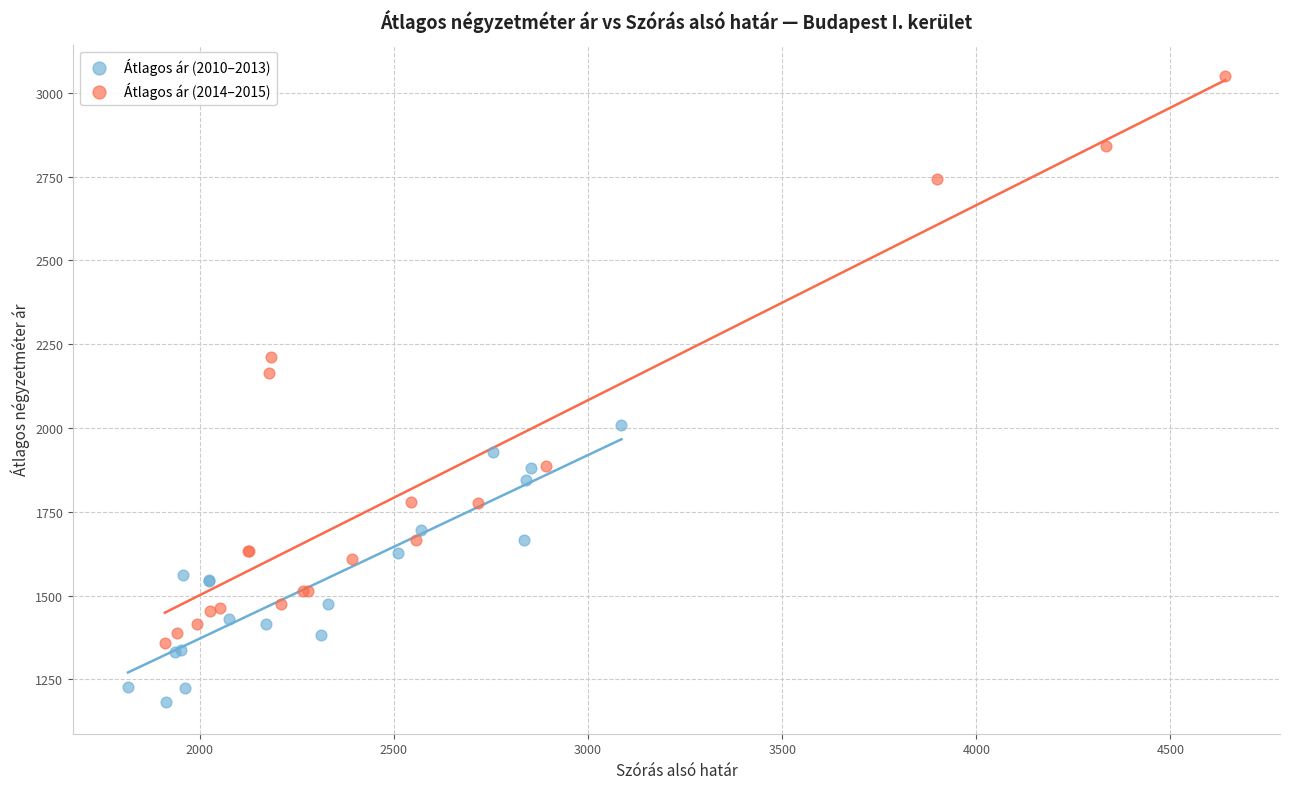

Which series has the widest spread of Y values?

Átlagos ár (2014–2015)